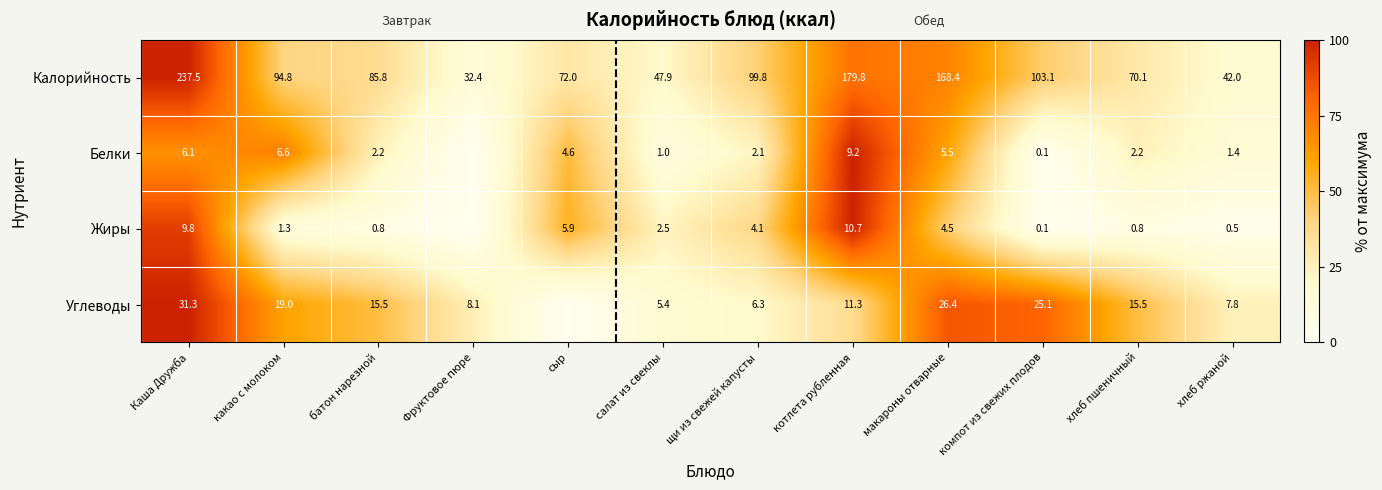

Rank the series at хлеб пшеничный from highest to lowest value.

Калорийность, Углеводы, Белки, Жиры